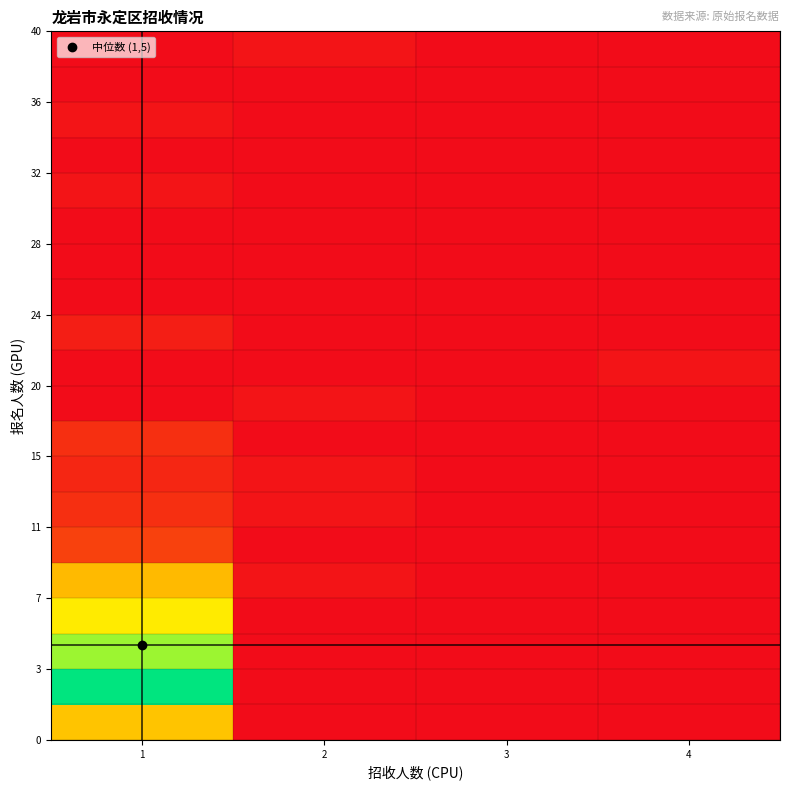

What is the total value across all series at 2?

0.1